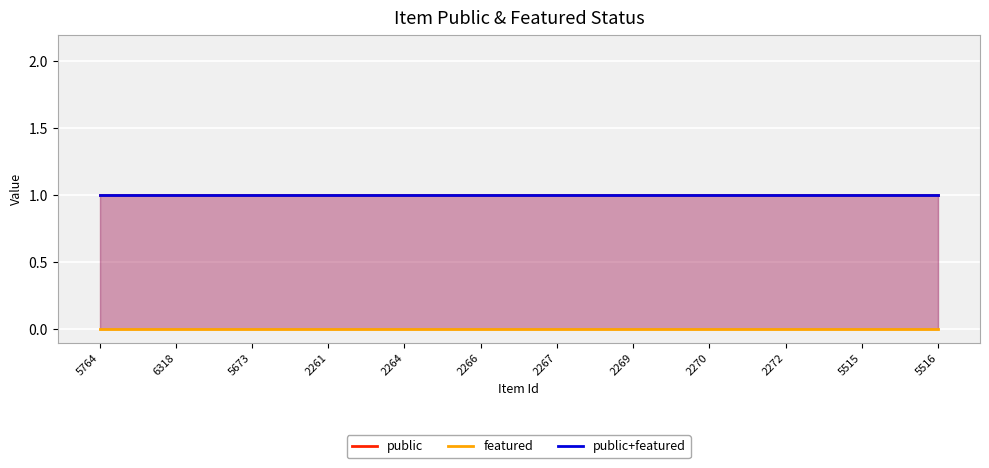

True or false: public+featured and public cross at least once.

False